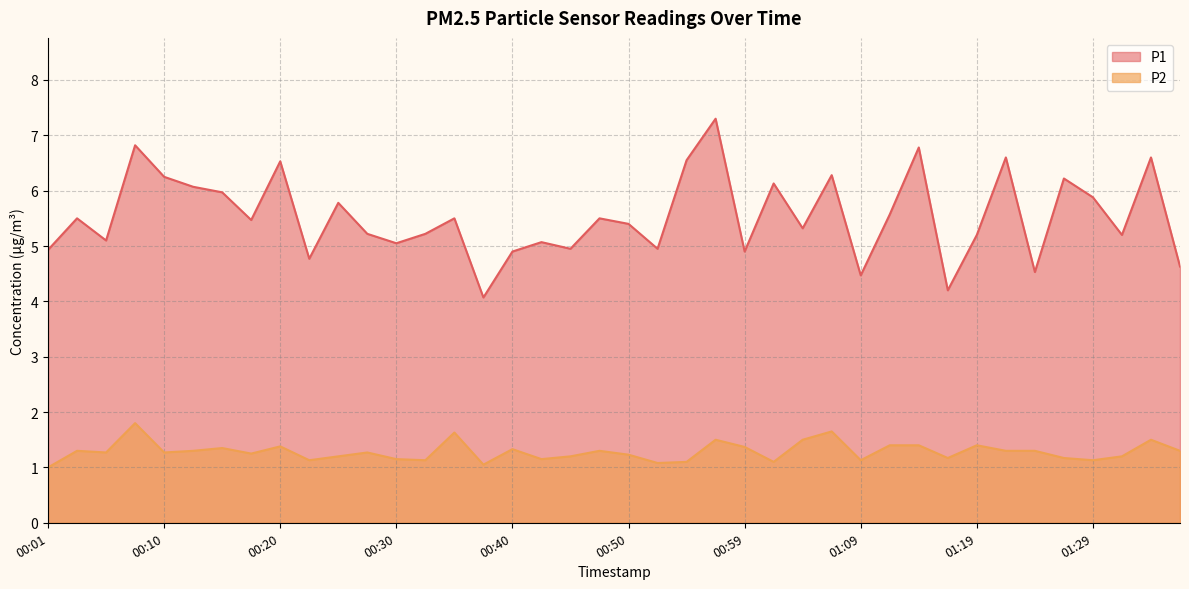

Rank the categories by P2 value from highest to lowest.

00:08, 01:07, 00:35, 00:57, 01:04, 01:34, 01:12, 01:14, 01:19, 00:20, 00:59, 00:15, 00:40, 00:03, 00:13, 00:47, 01:21, 01:24, 01:36, 00:06, 00:10, 00:28, 00:18, 00:50, 00:25, 00:45, 01:31, 01:16, 01:26, 00:30, 00:42, 00:23, 00:32, 01:09, 01:29, 00:54, 01:02, 00:52, 00:37, 00:01